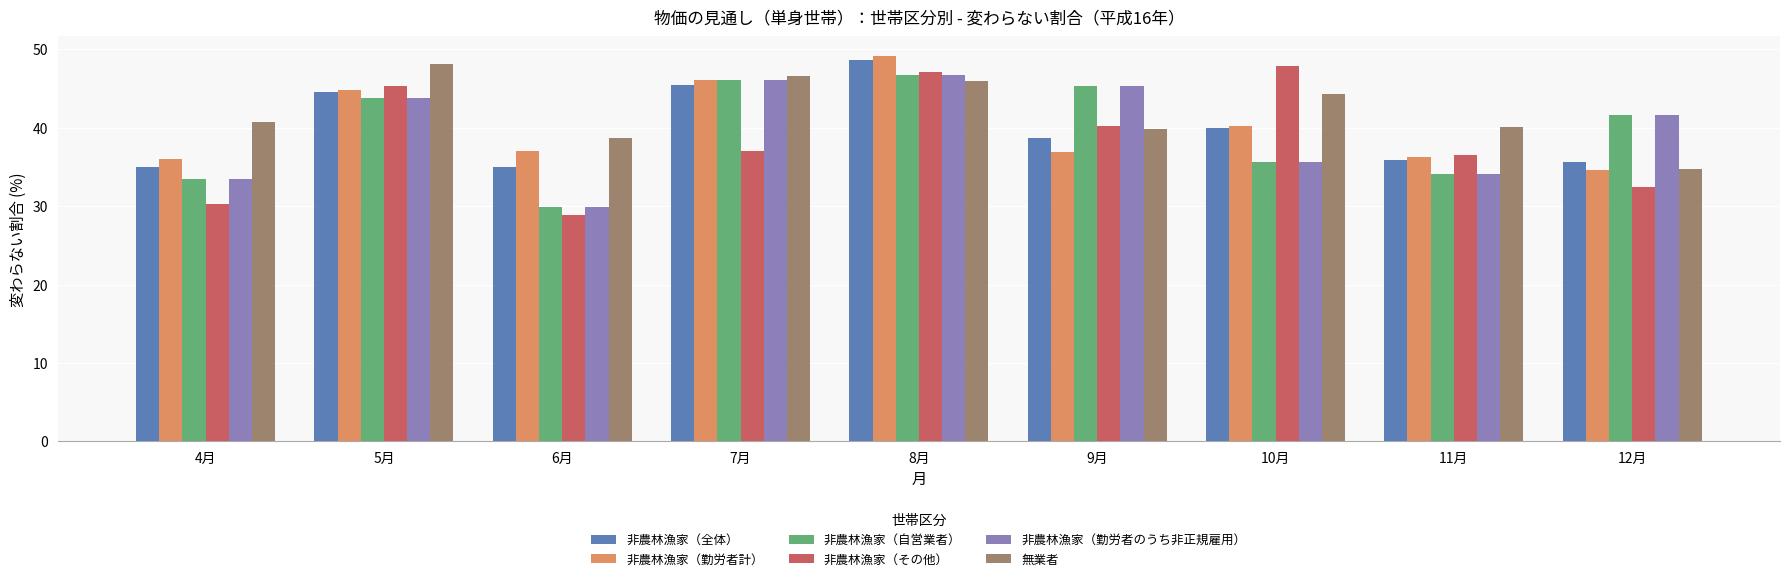

At which category is the sum across all series the highest?

8月